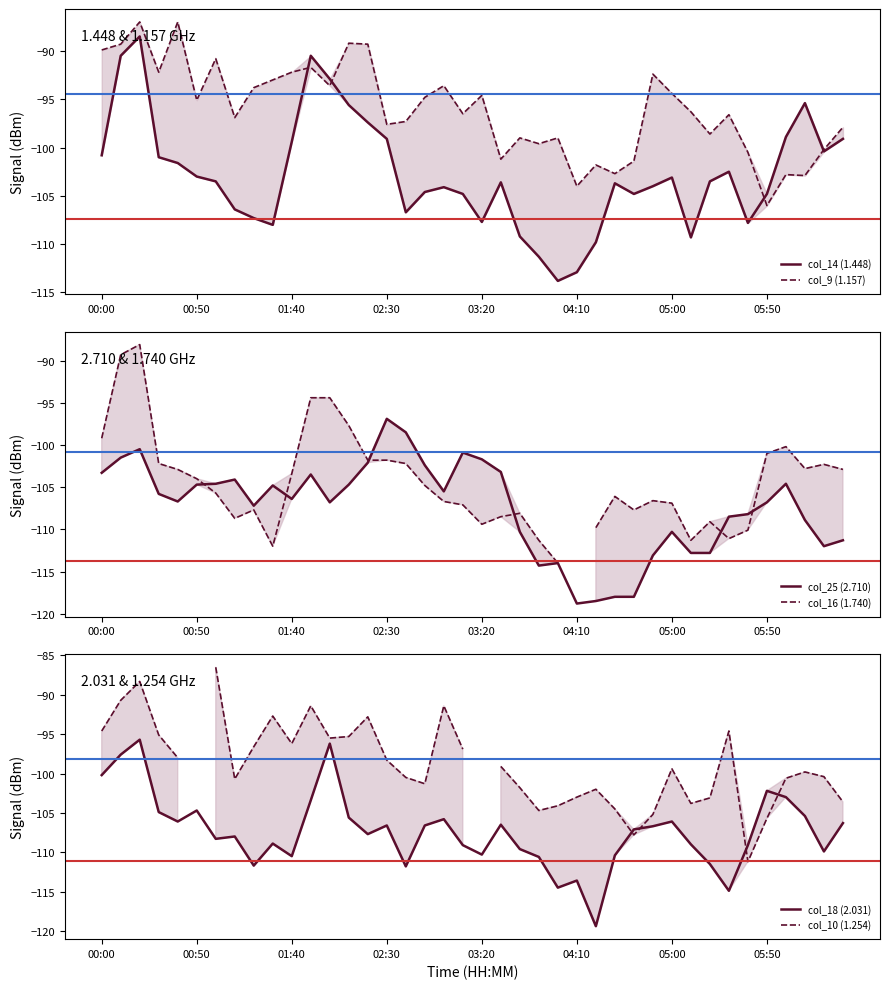

True or false: col_14 (1.448) and col_18 (2.031) cross at least once.

True